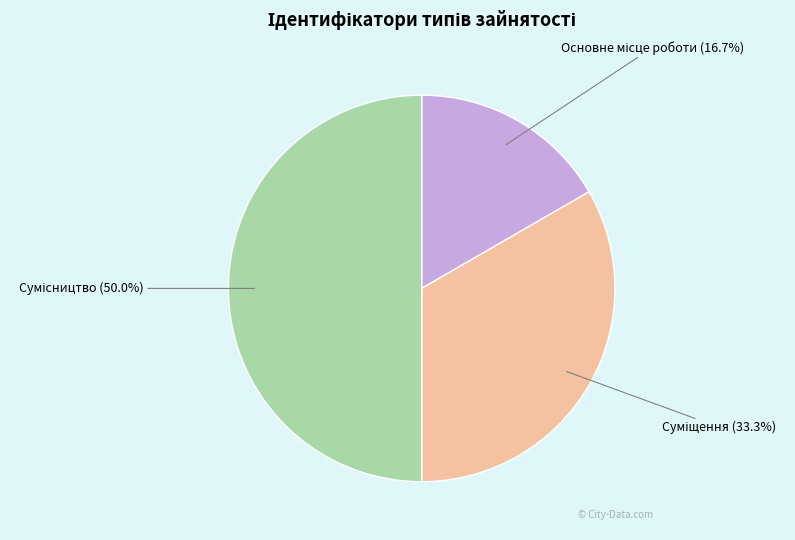

Which slice is the largest?

Сумісництво